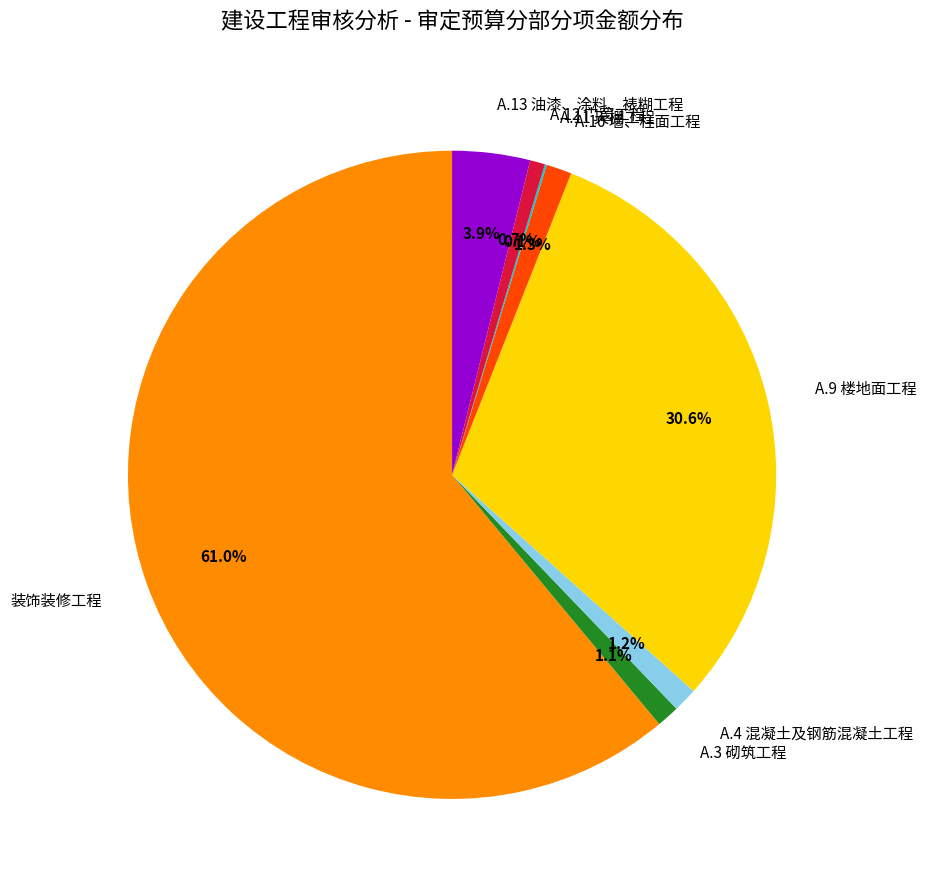

Does any single category account for the majority?

Yes